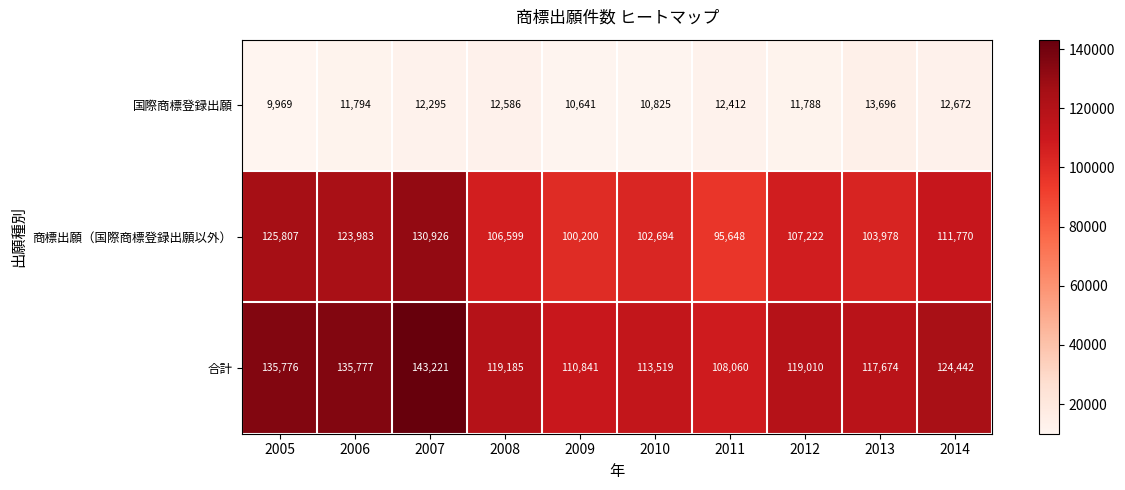

Which series has the widest spread of values?

商標出願（国際商標登録出願以外）